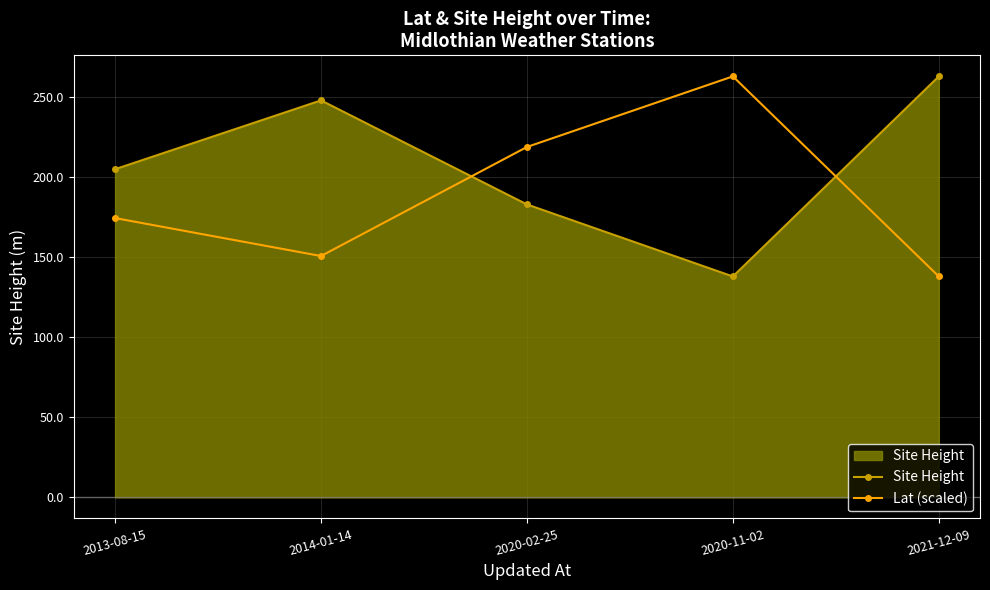

At how many categories does at least one series exceed 191?

5